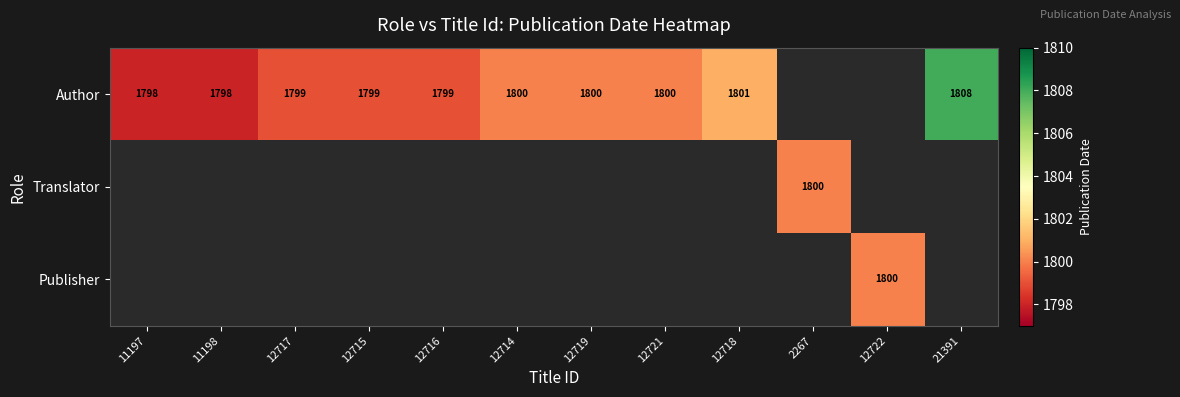

Is the value of Publisher at 12722 greater than the value of Author at 12718?

No